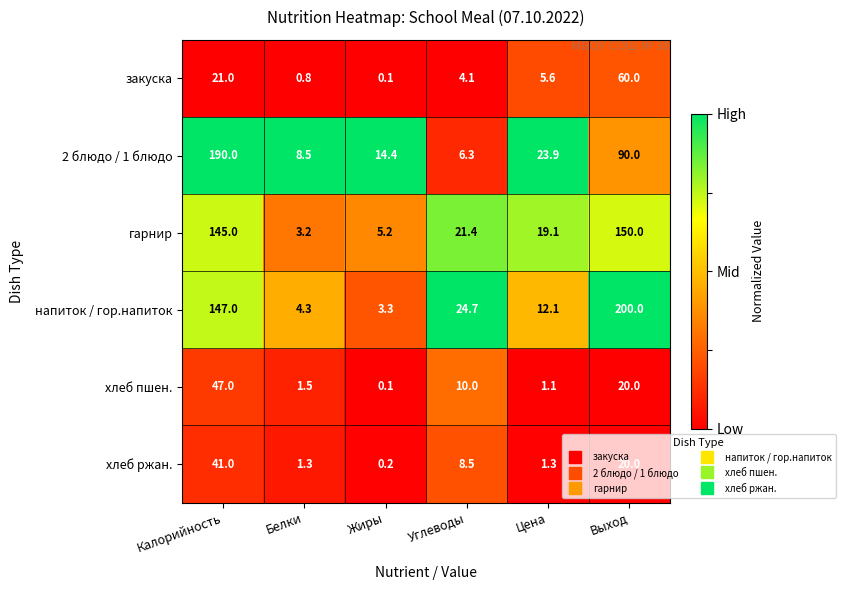

At which label does хлеб пшен. first exceed 10?

Калорийность